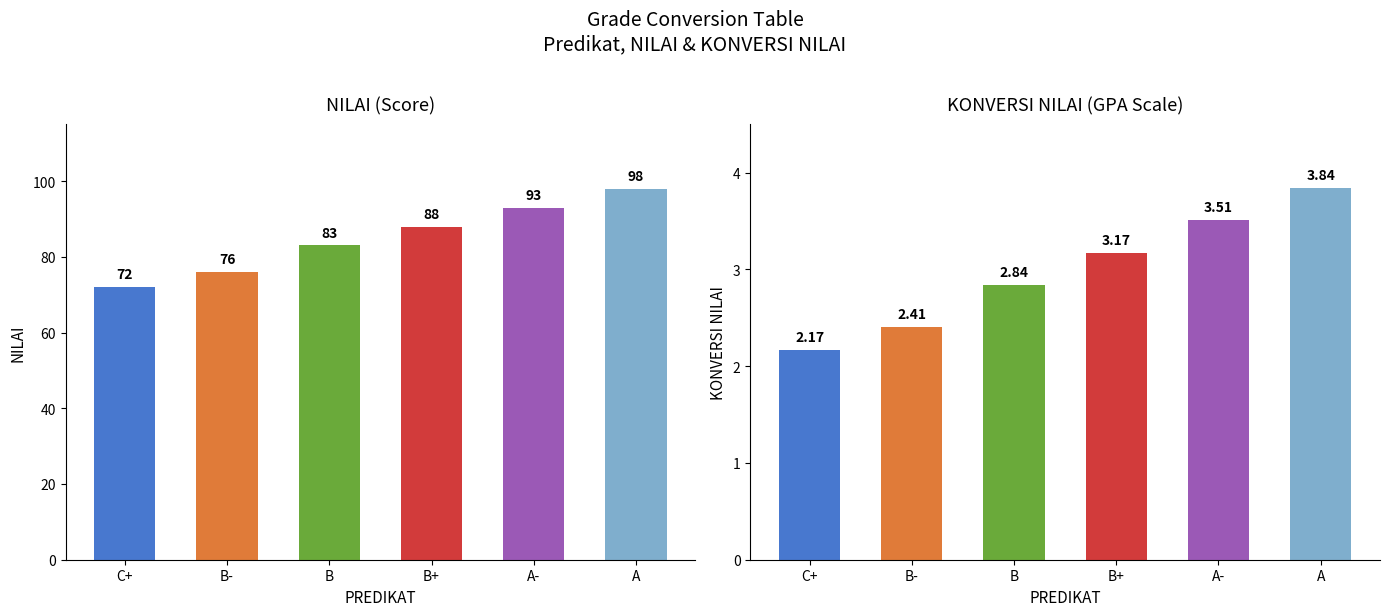

List the labels in order of NILAI value, smallest first.

C+, B-, B, B+, A-, A